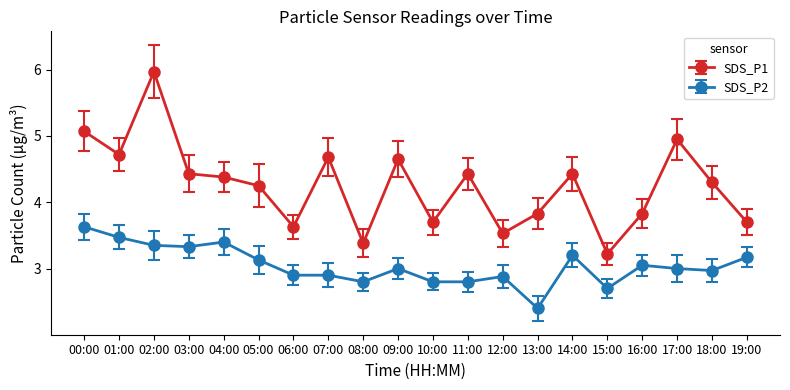

Is it true that SDS_P1 equals 3.1 at 07:00?

False